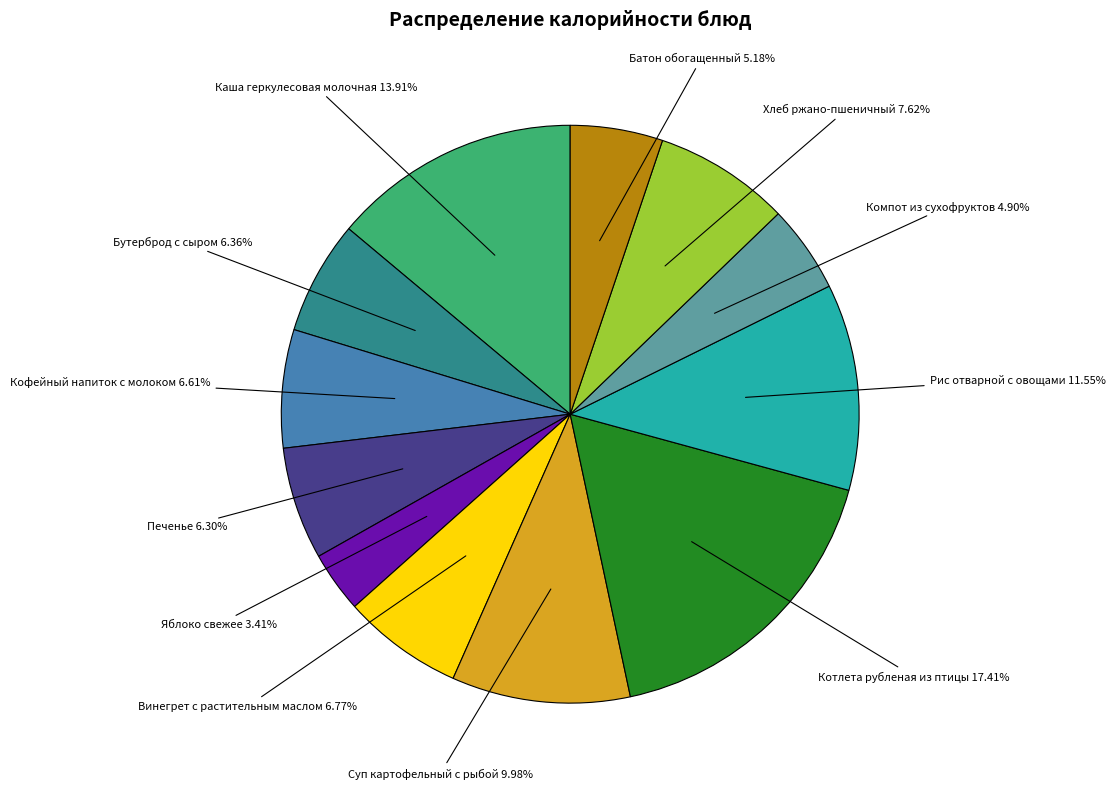

Is there any slice that represents more than half of the pie?

No